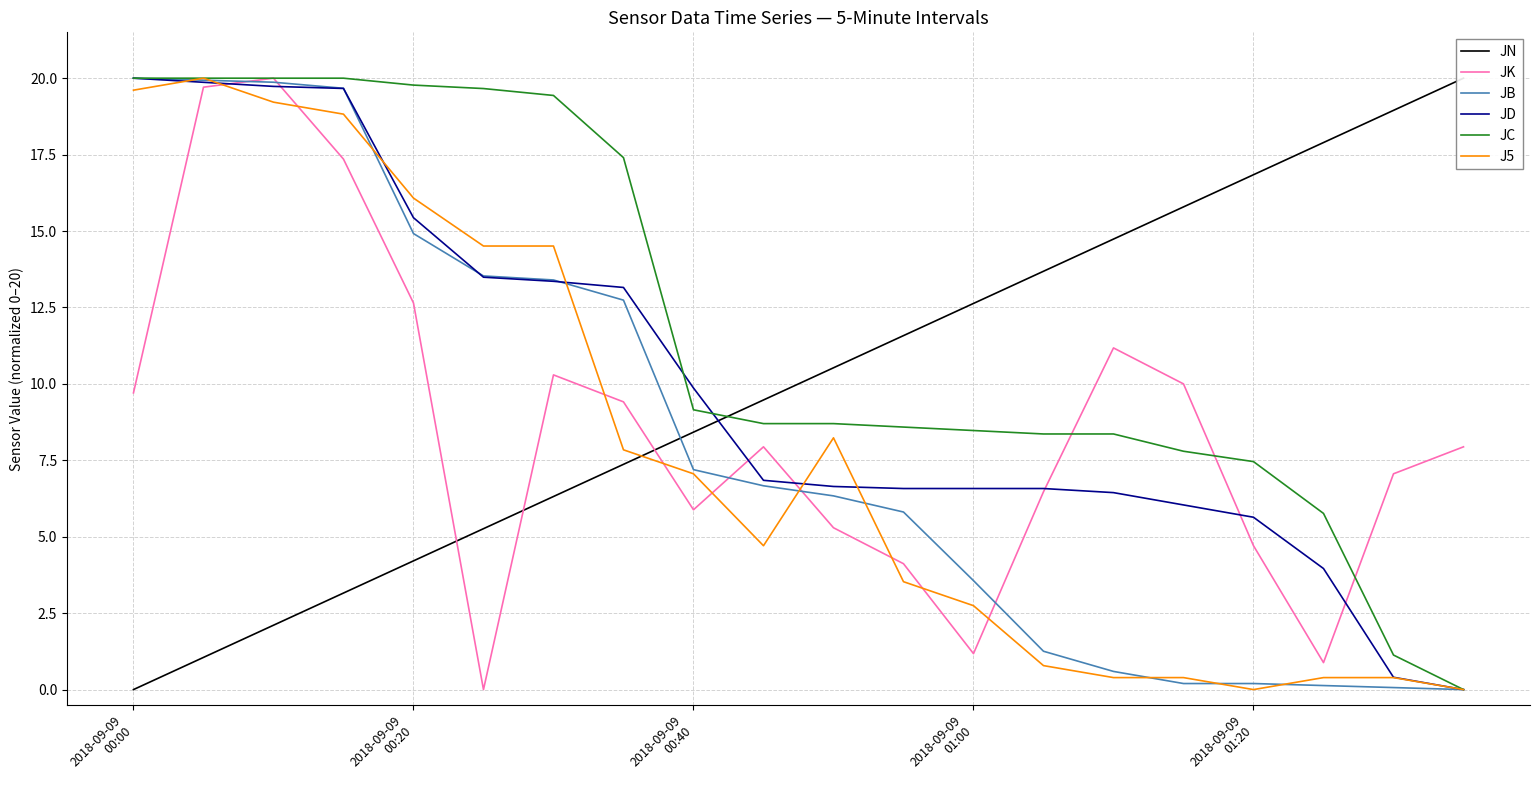

What is the highest value of the JD series?

20.0